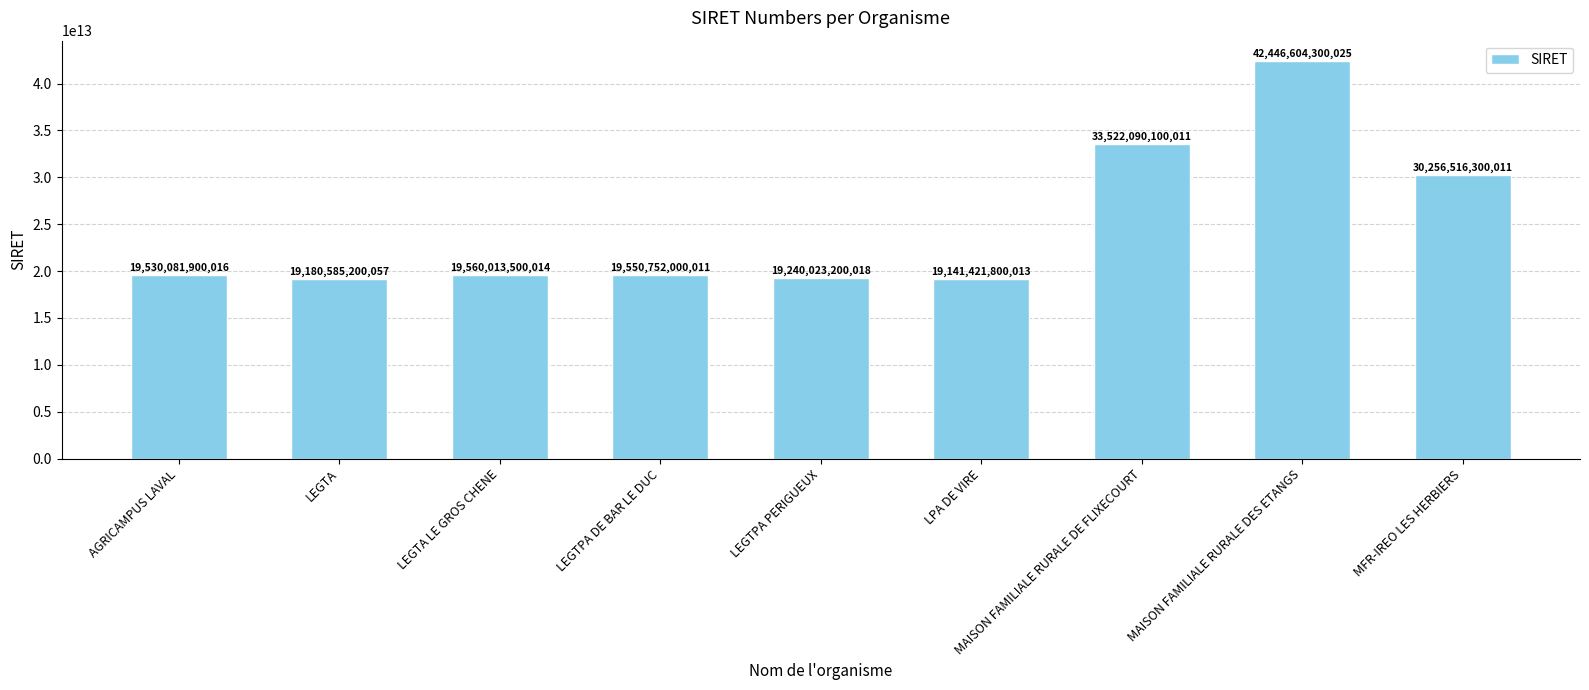

Which category has the lowest value across all series?

LPA DE VIRE